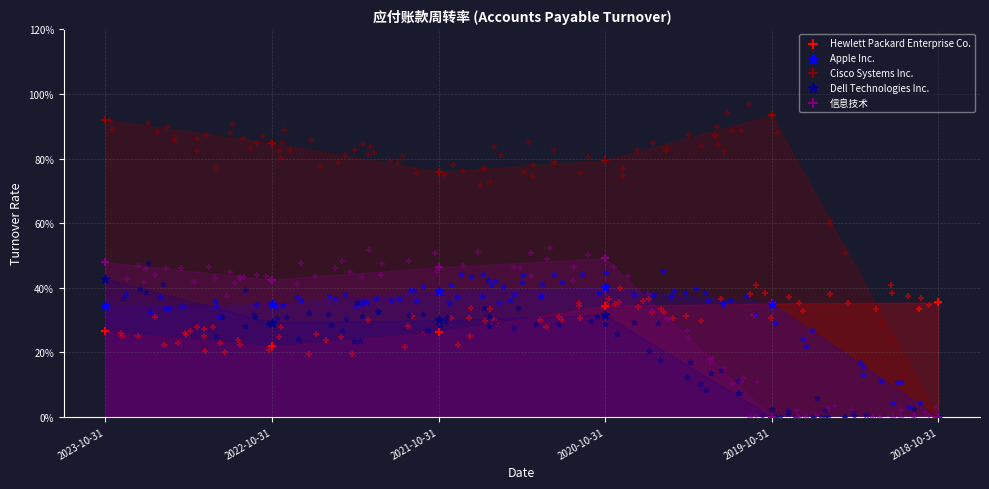

At which category is the sum across all series the highest?

2023-10-31